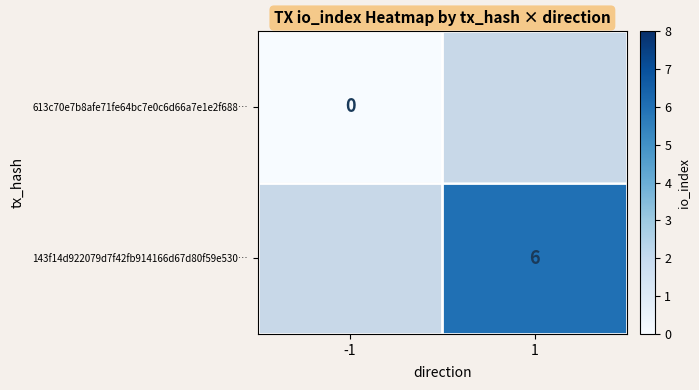

Which has a higher value, -1 or 1?

1